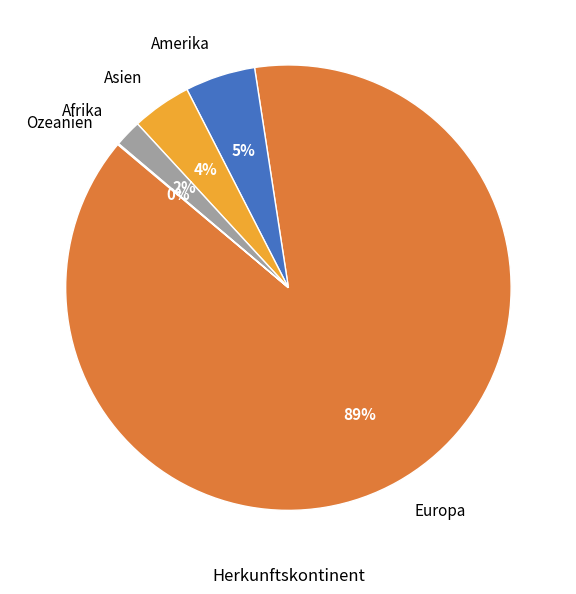

Does any single category account for the majority?

Yes